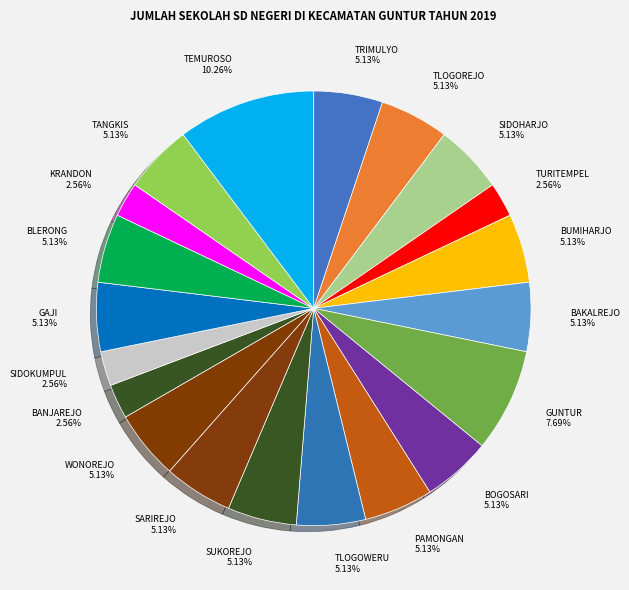

How many segments does this pie chart have?

20